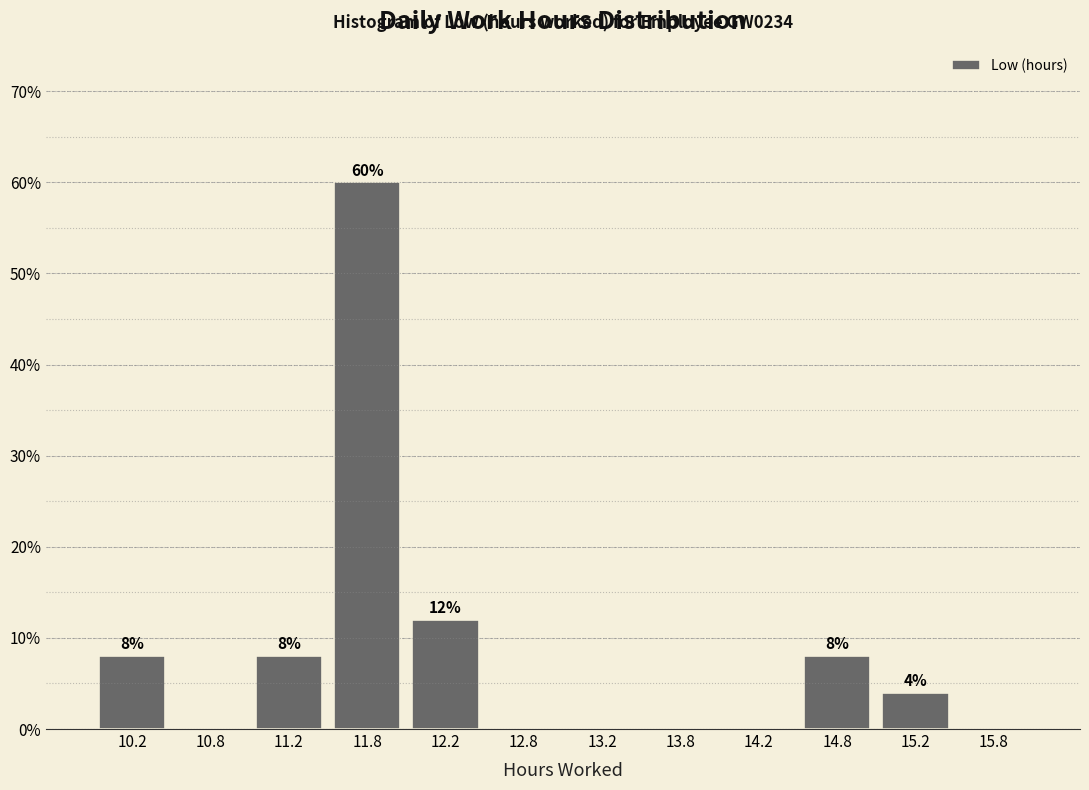

Over which range of the x-axis is the bar tallest?

11.5 to 12.0